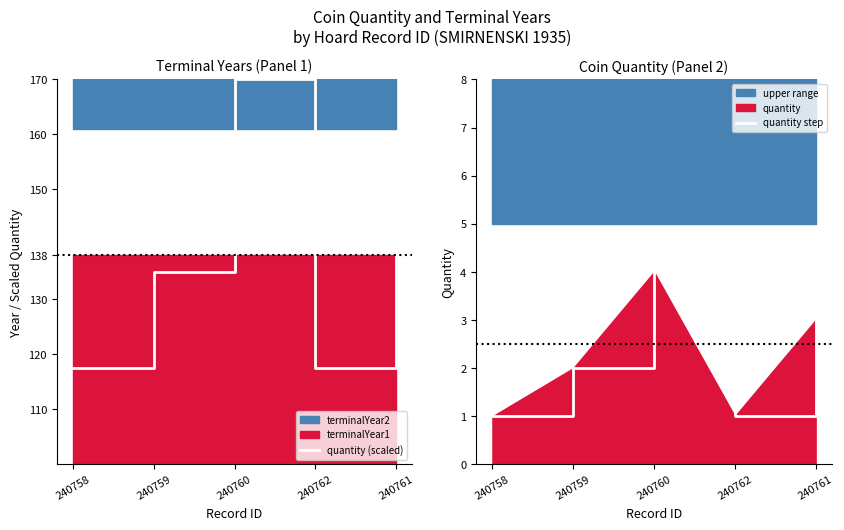

What is the total value across all series at 240760?

174.0